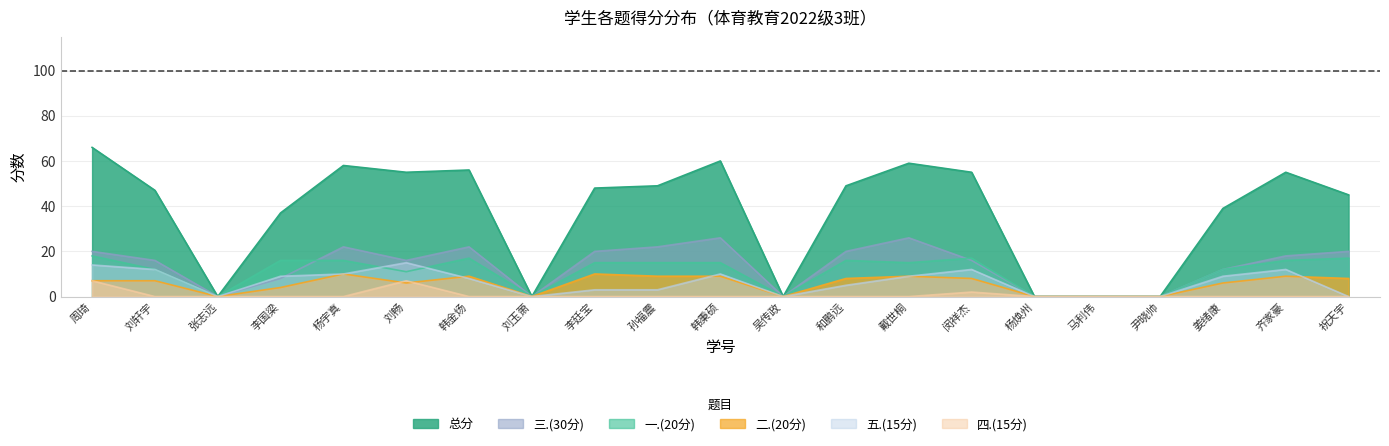

Which series ends up on top after the final intersection of 五.(15分) and 二.(20分)?

二.(20分)